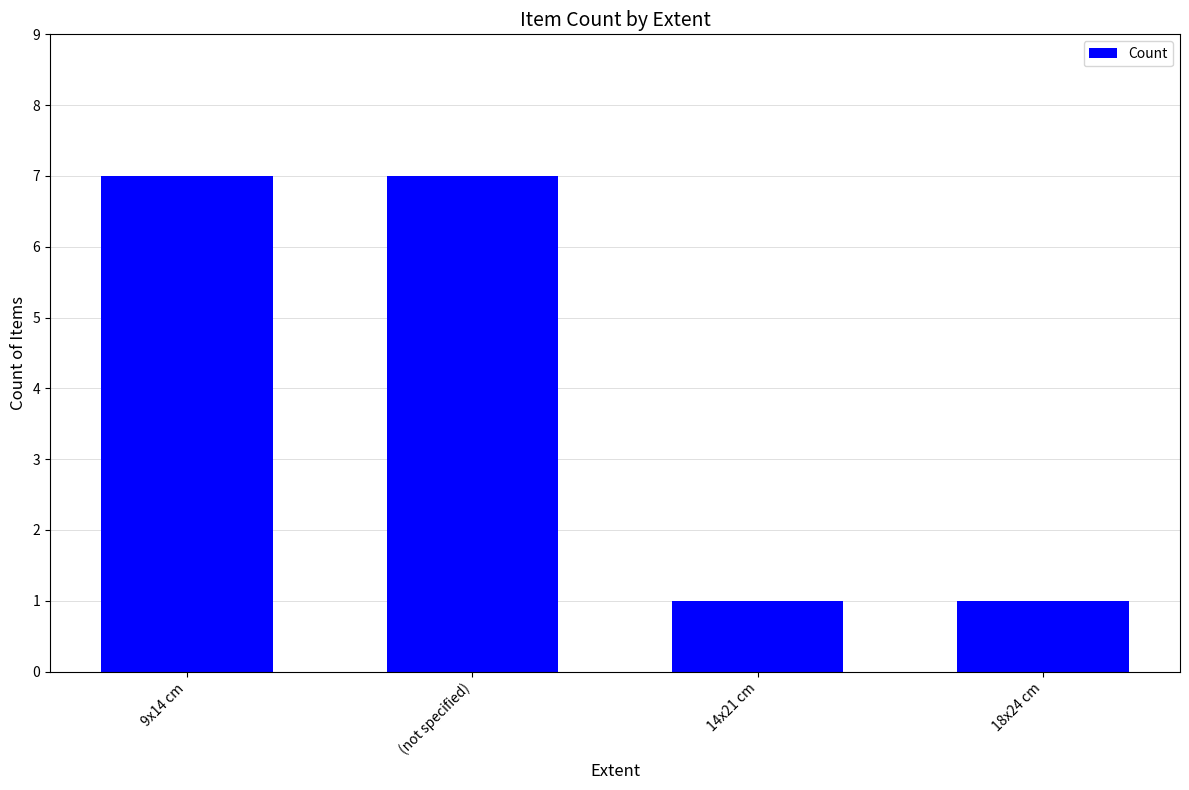

What is the greatest value displayed?

7